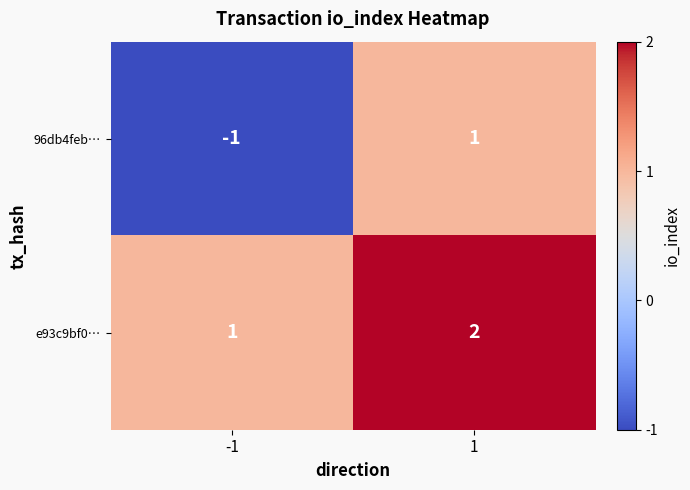

The e93c9bf0… series shows 2 at 1. True or false?

True